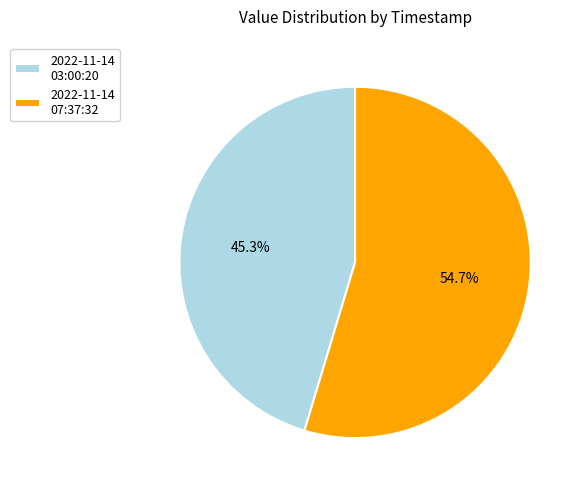

What percentage is NOT represented by 2022-11-14 07:37:32?

45.3%